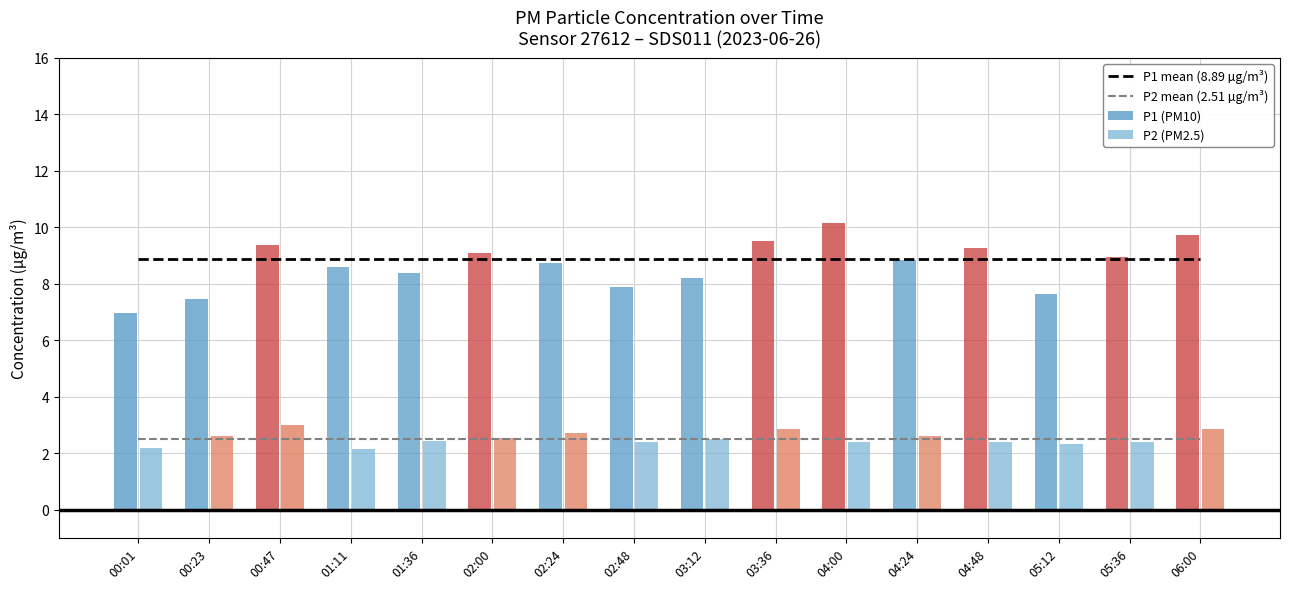

True or false: P1 mean (8.89 µg/m³) and P2 mean (2.51 µg/m³) intersect in this chart.

False